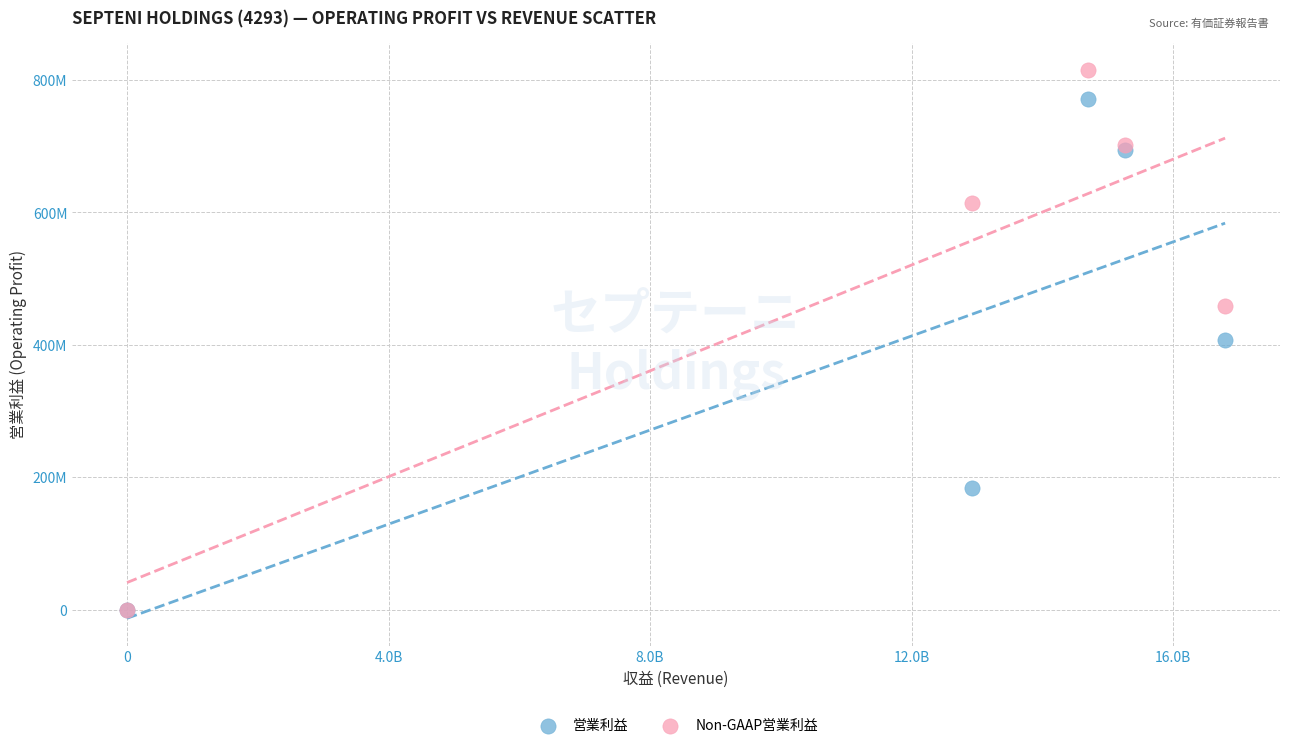

Which series has the widest spread of Y values?

Non-GAAP営業利益